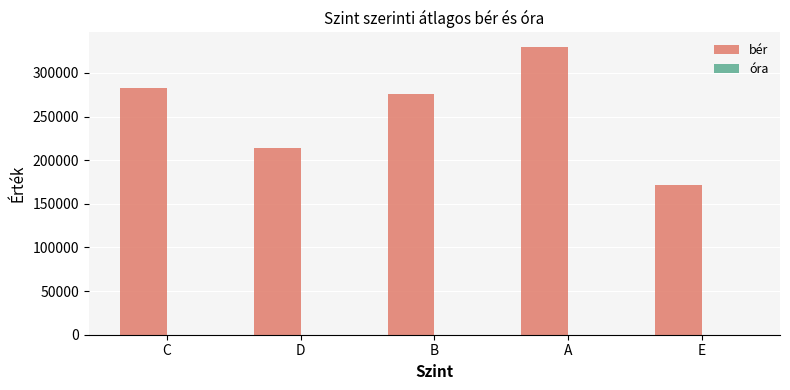

Between A and E, which series saw the biggest shift?

bér